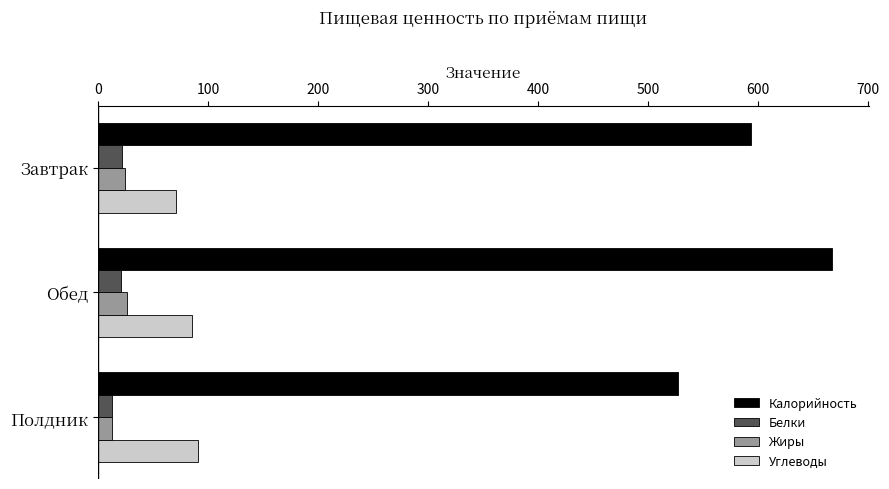

How many series are shown in this chart?

4